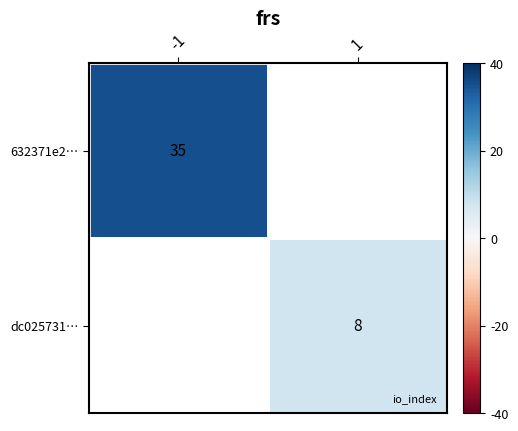

Is it true that 632371e2… equals 35.0 at -1?

True